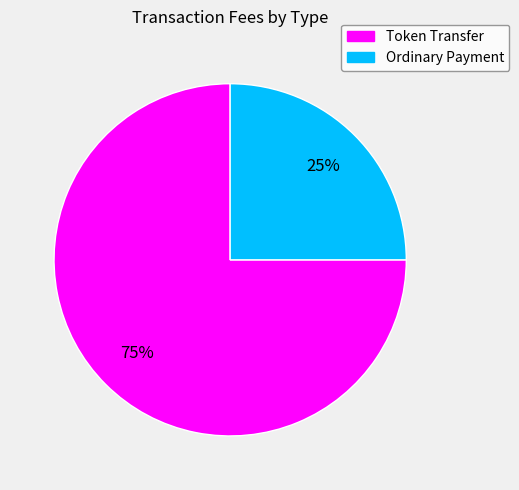

To the nearest percent, what percentage of the pie is Ordinary Payment?

25%